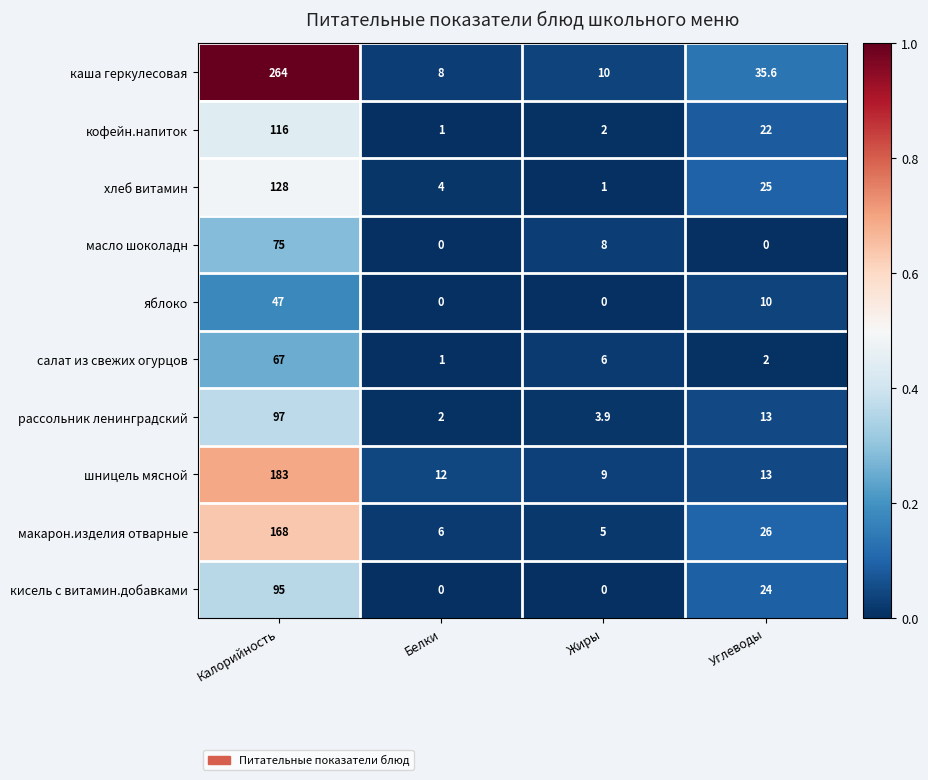

Which series has the widest spread of values?

каша геркулесовая